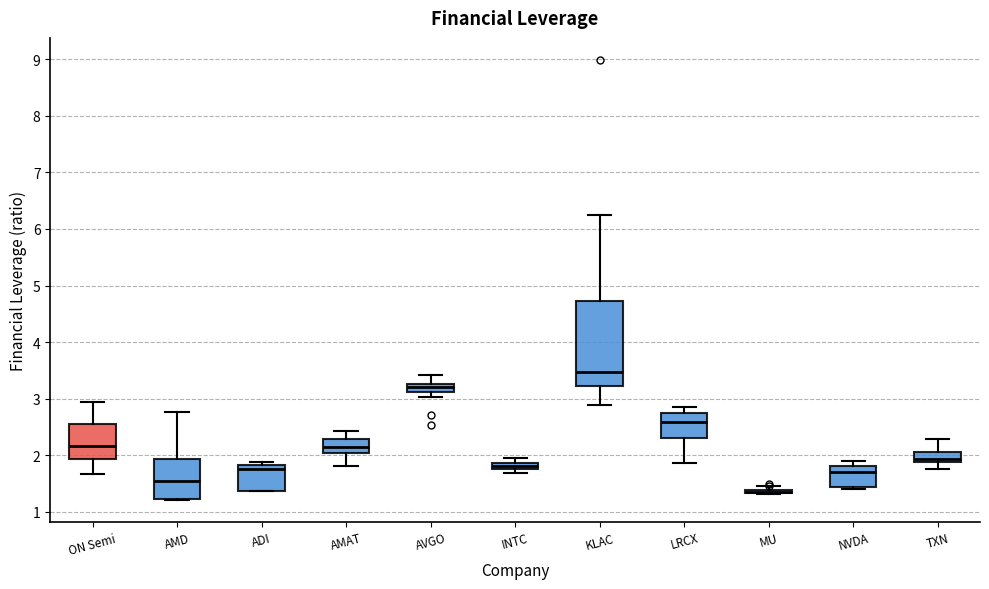

Where does the median line of the box for NVDA sit on the y-axis? The values are not printed on the chart, so give them approximately, as read against the axis.

1.7